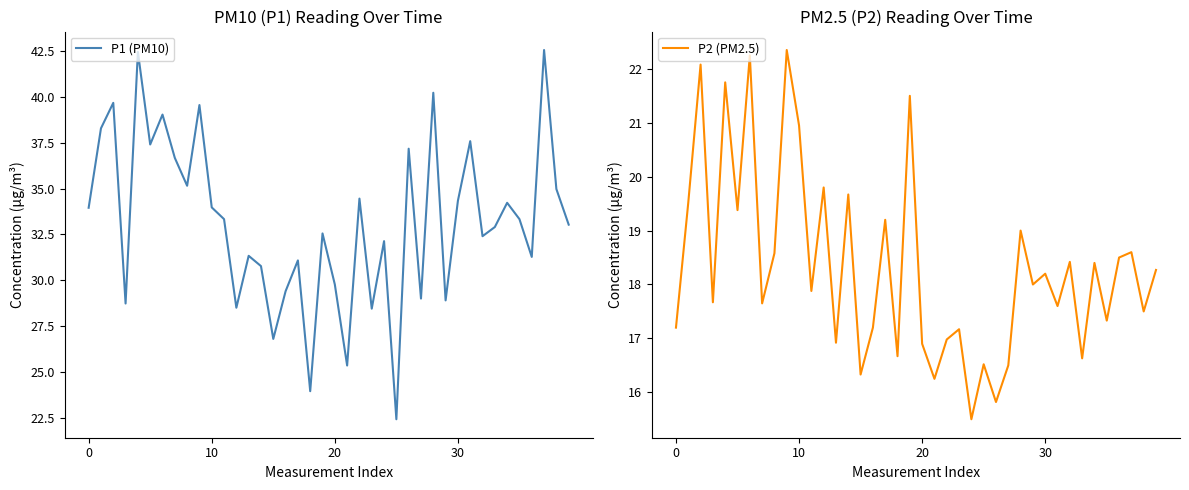

How many data points does each series have?

40